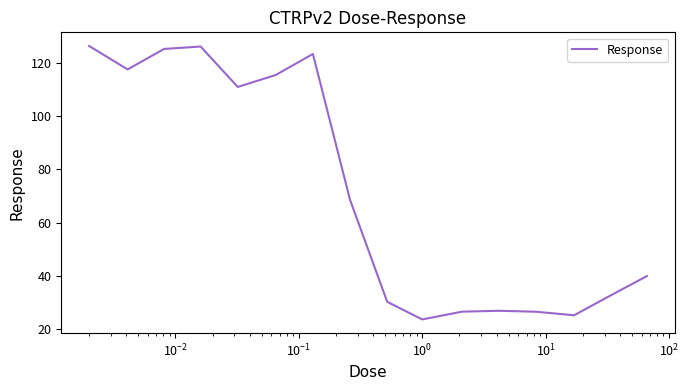

What is the difference between the maximum and minimum values?

102.8